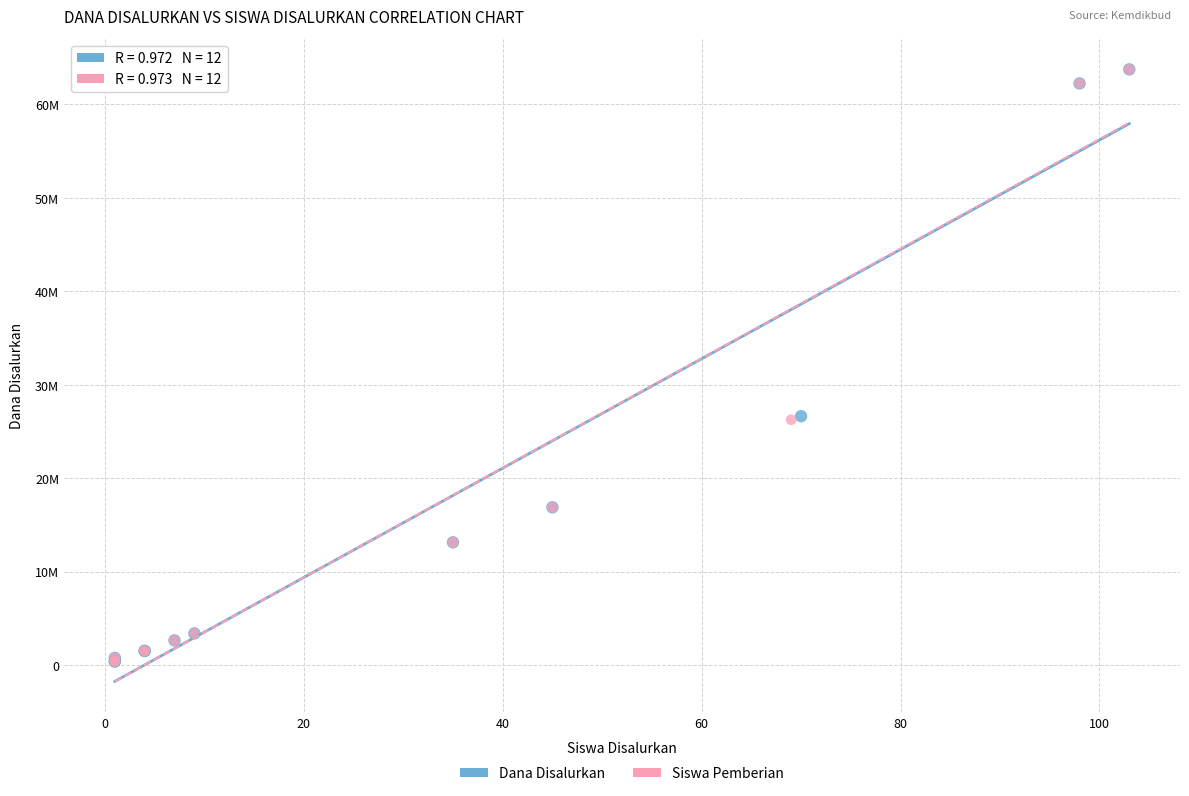

What are all the series names shown in the legend?

Dana Disalurkan, Siswa Pemberian